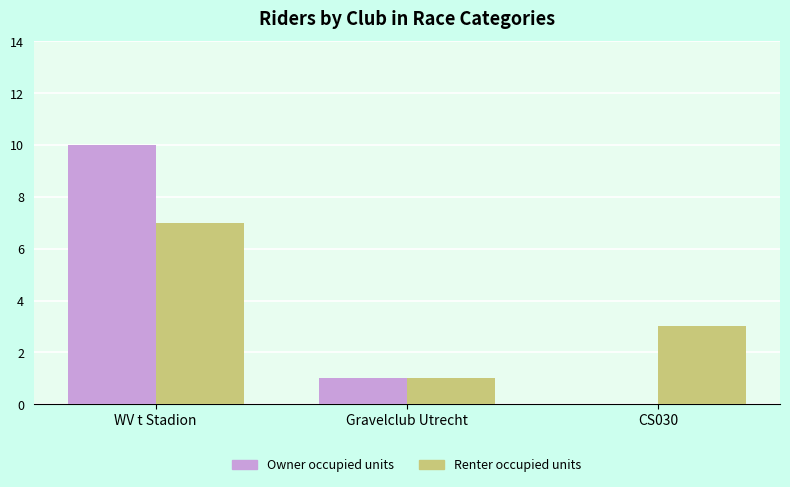

Reading left to right, transcribe all the data shown in this chart.

Owner occupied units: 10	1	0
Renter occupied units: 7	1	3